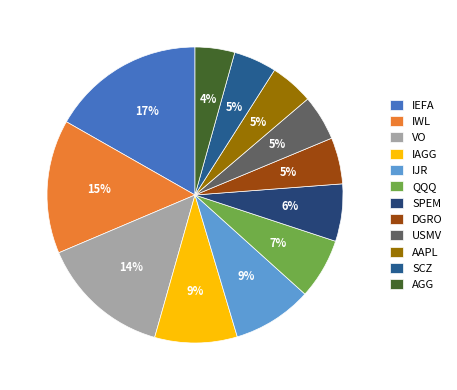

Which slice is the largest?

IEFA